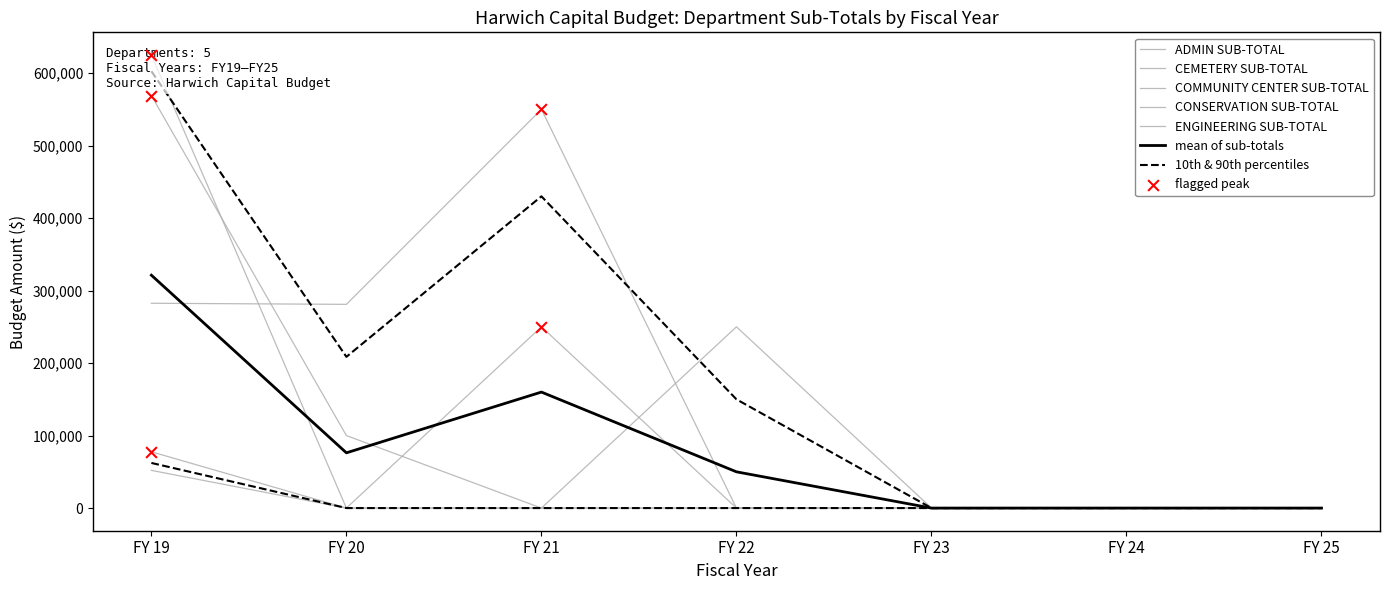

Which series has the largest total across all categories?

ADMIN SUB-TOTAL